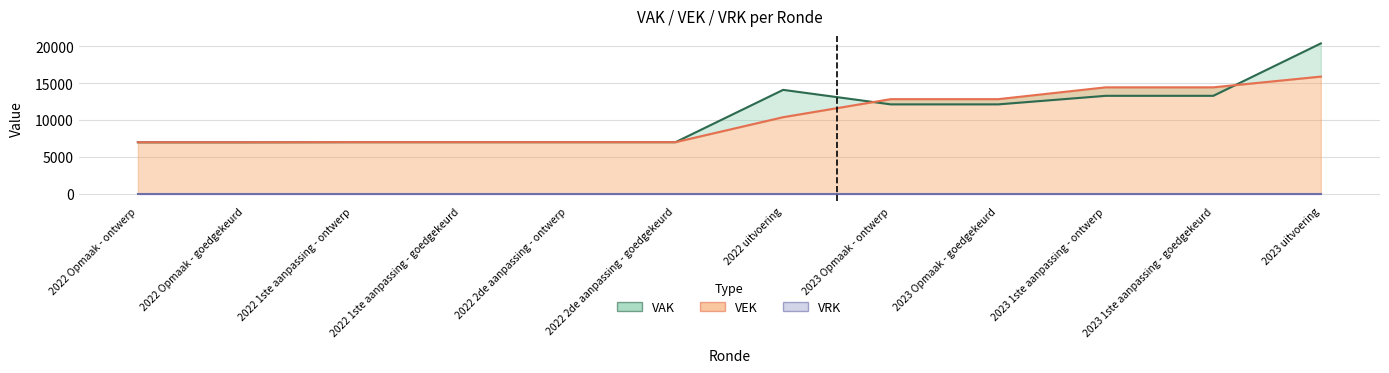

The VEK series shows 1506 at 2022 1ste aanpassing - ontwerp. True or false?

False